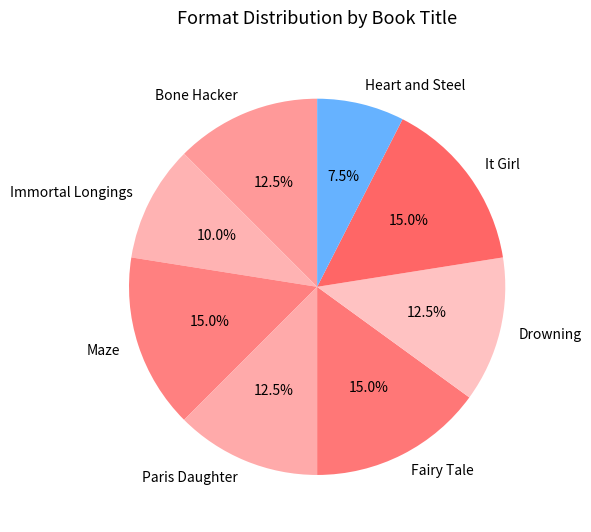

Is Immortal Longings the majority of the pie?

No